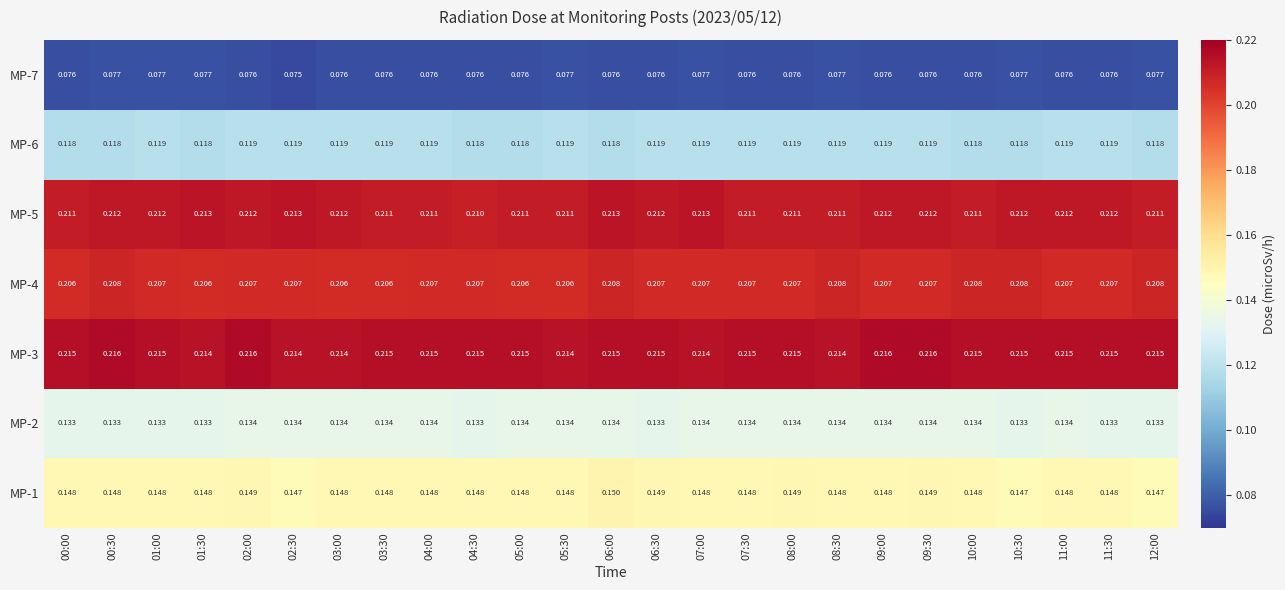

At how many categories does at least one series exceed 0?

25